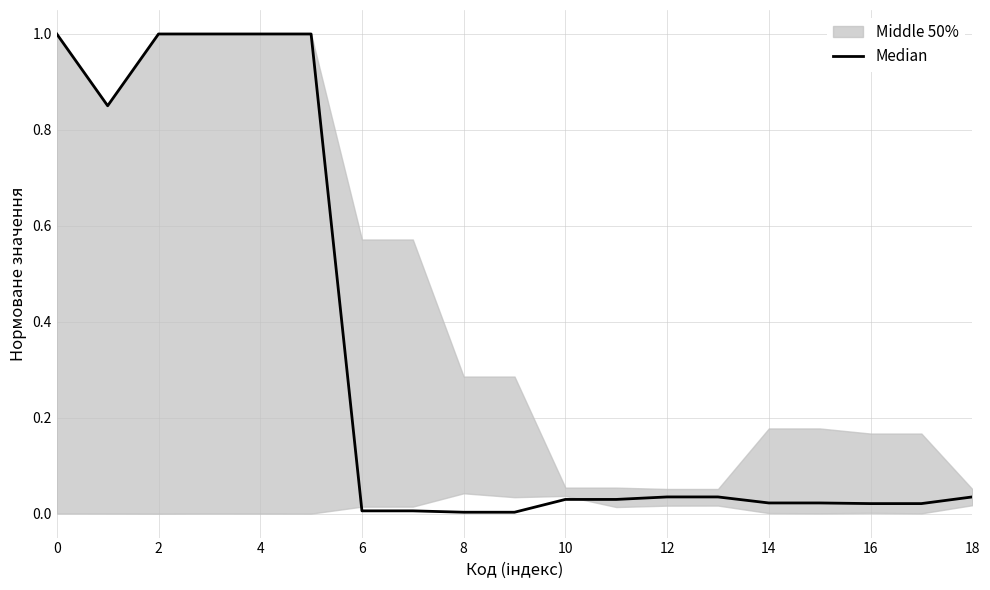

Between 16 and 17, which is larger?

16